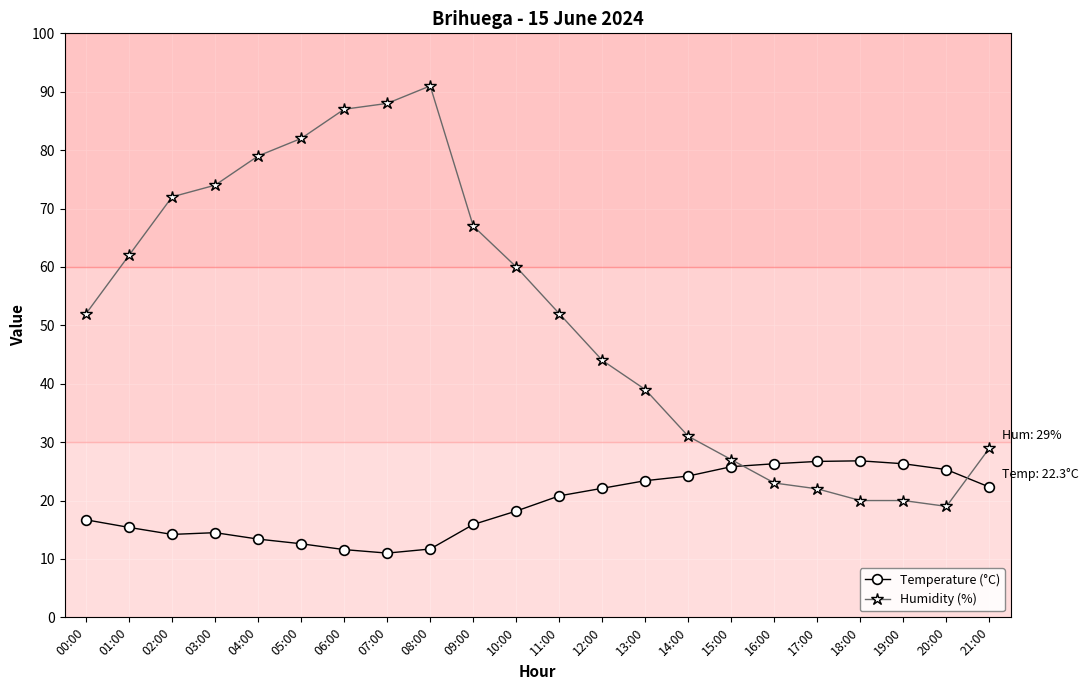

How many lines are shown in the chart?

2